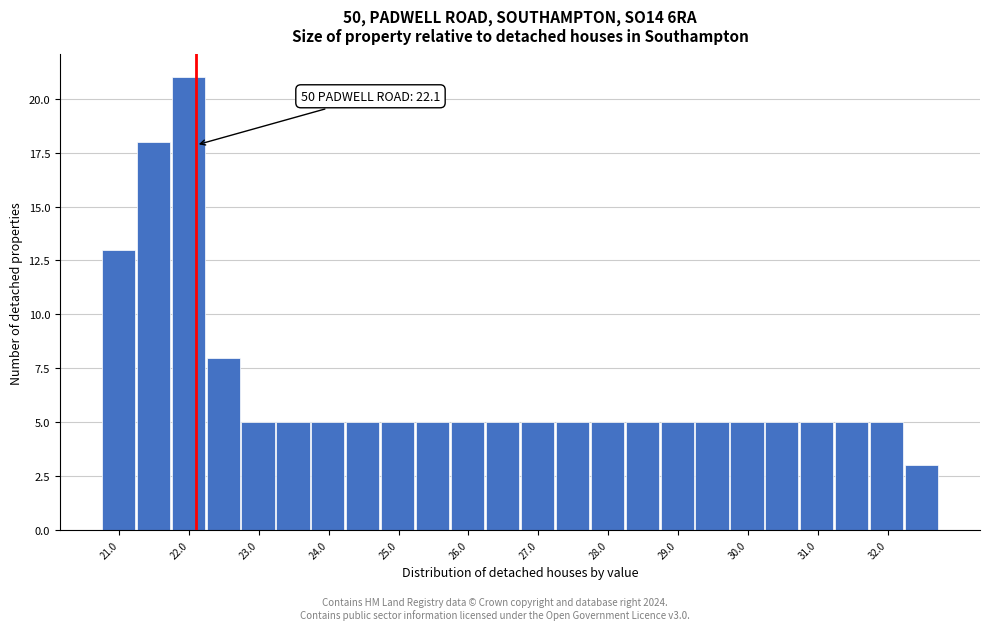

Over which range of the x-axis is the bar tallest?

21.75 to 22.25